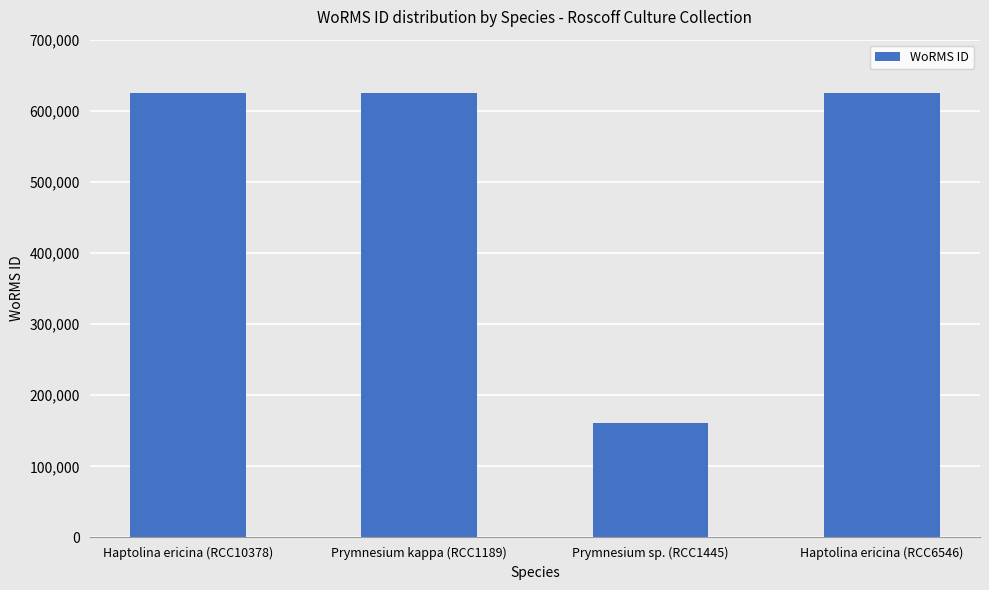

What is the sum of the values at Haptolina ericina (RCC10378) and Haptolina ericina (RCC6546)?

1249952